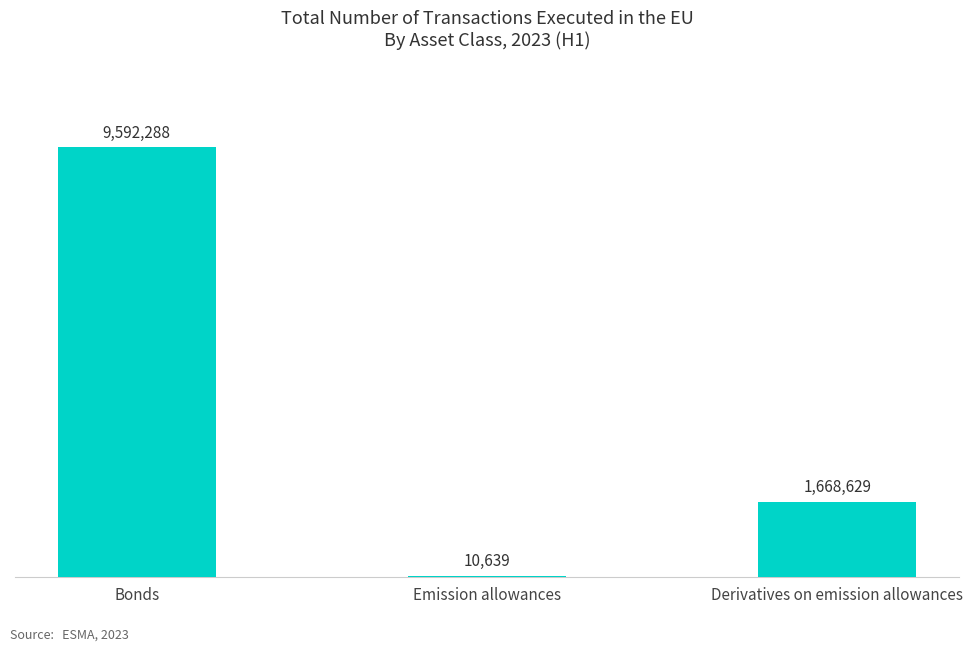

Approximately how many times larger is the value at Bonds compared to Emission allowances?

901.6